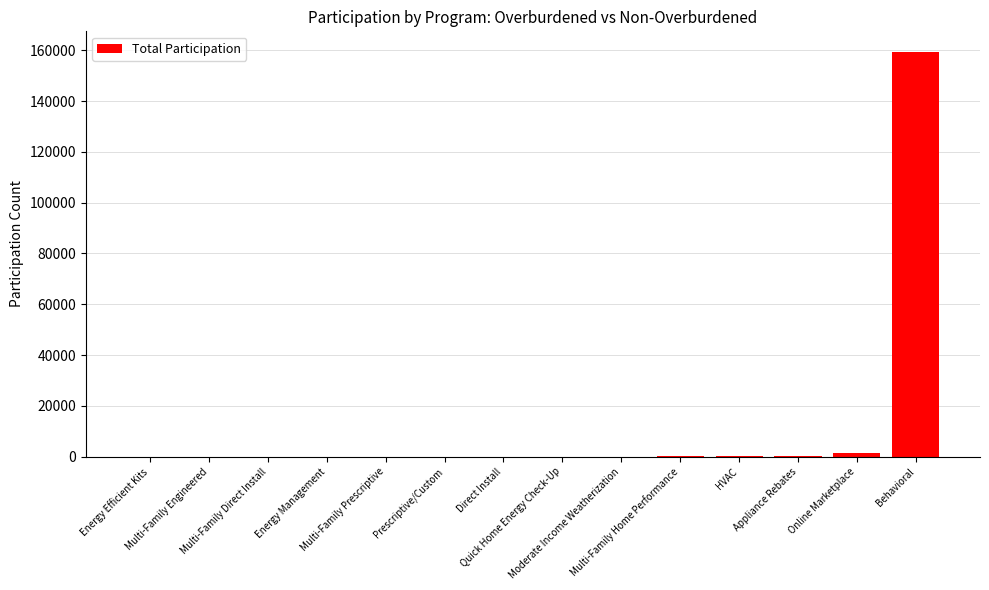

What is the maximum value shown in the chart?

159520